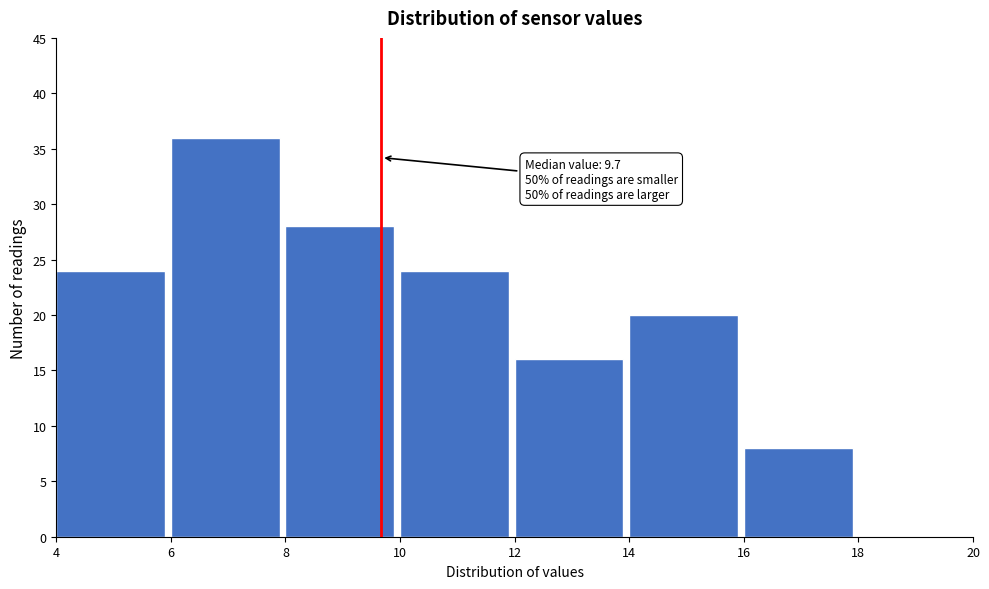

Over which range of the x-axis is the bar tallest?

6 to 8